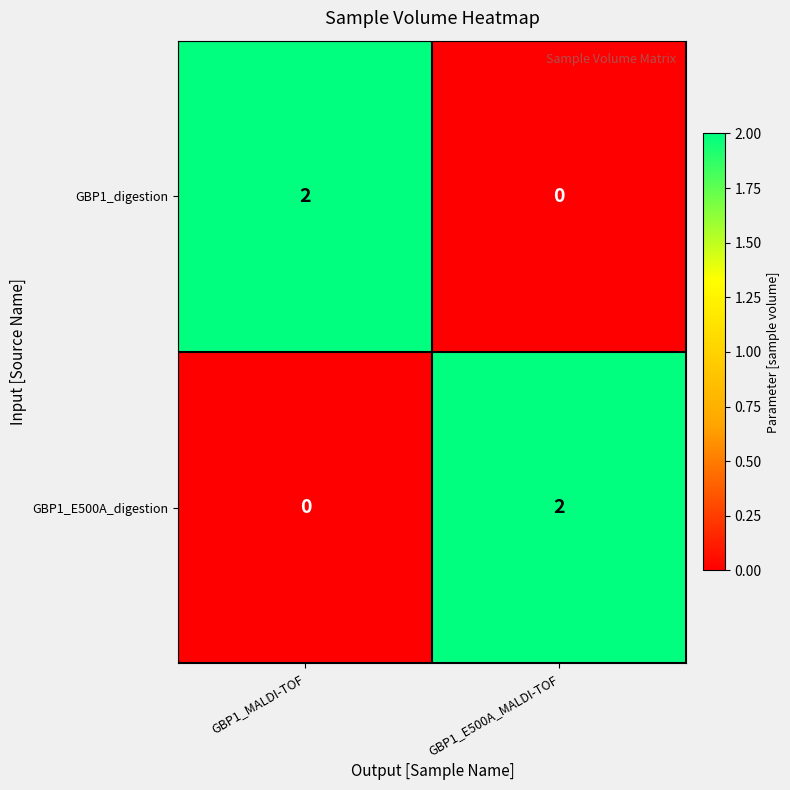

What is the greatest value displayed?

2